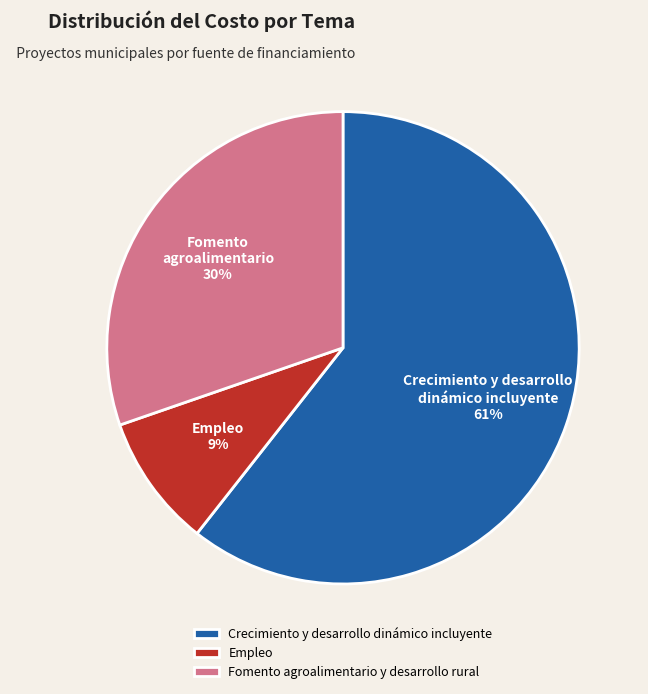

Combined, do Empleo and Crecimiento y desarrollo dinámico incluyente account for over 50%?

Yes